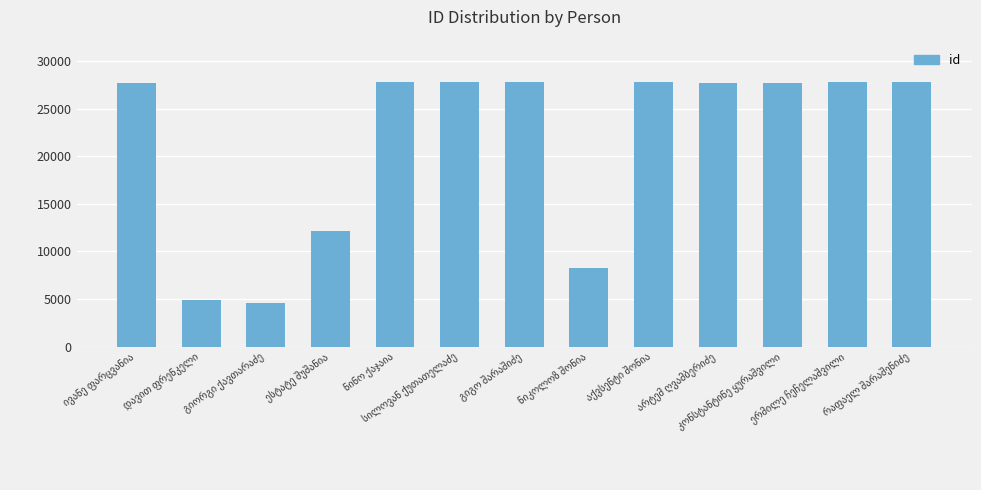

What is the difference between the maximum and minimum values?

23155